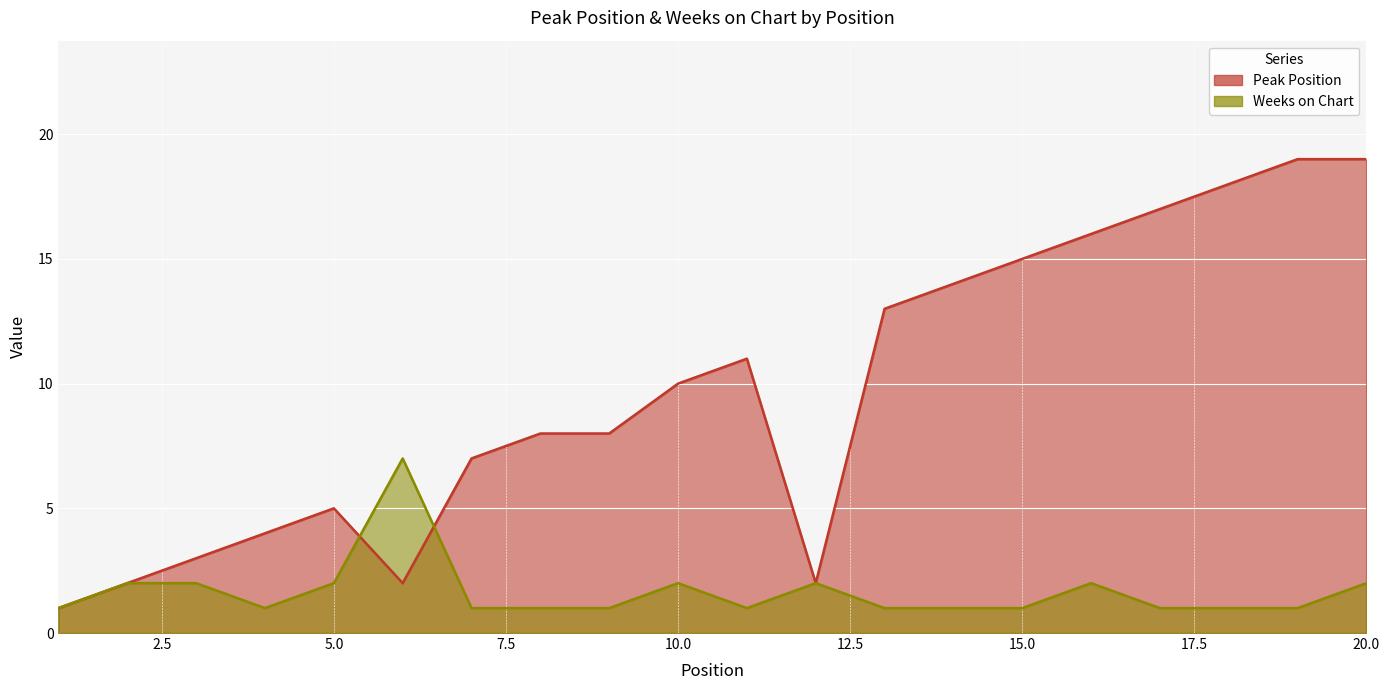

What is the minimum value for Peak Position?

1